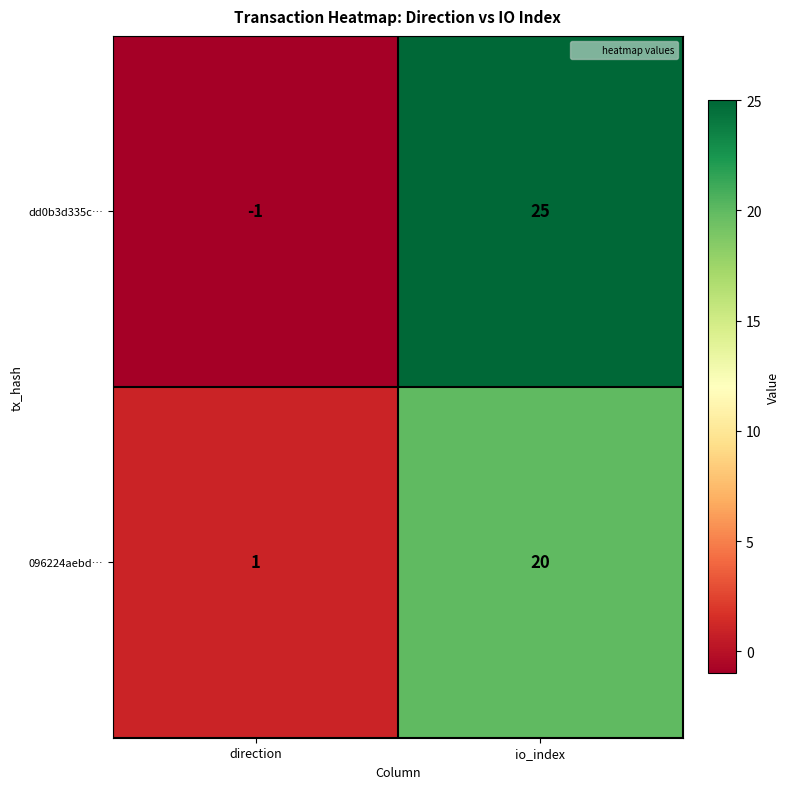

How many data points does each series have?

2